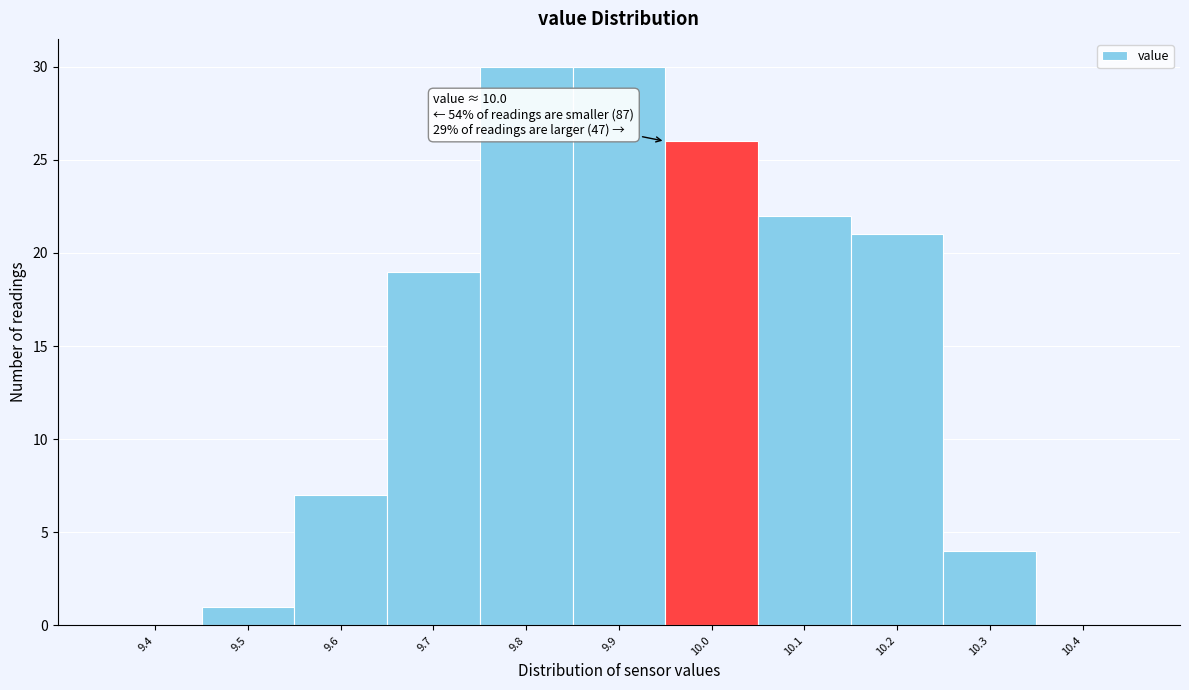

Reading left to right, extract all data points from this chart.

9.4=0	9.5=1	9.6=7	9.7=19	9.8=30	9.9=30	10.0=26	10.1=22	10.2=21	10.3=4	10.4=0